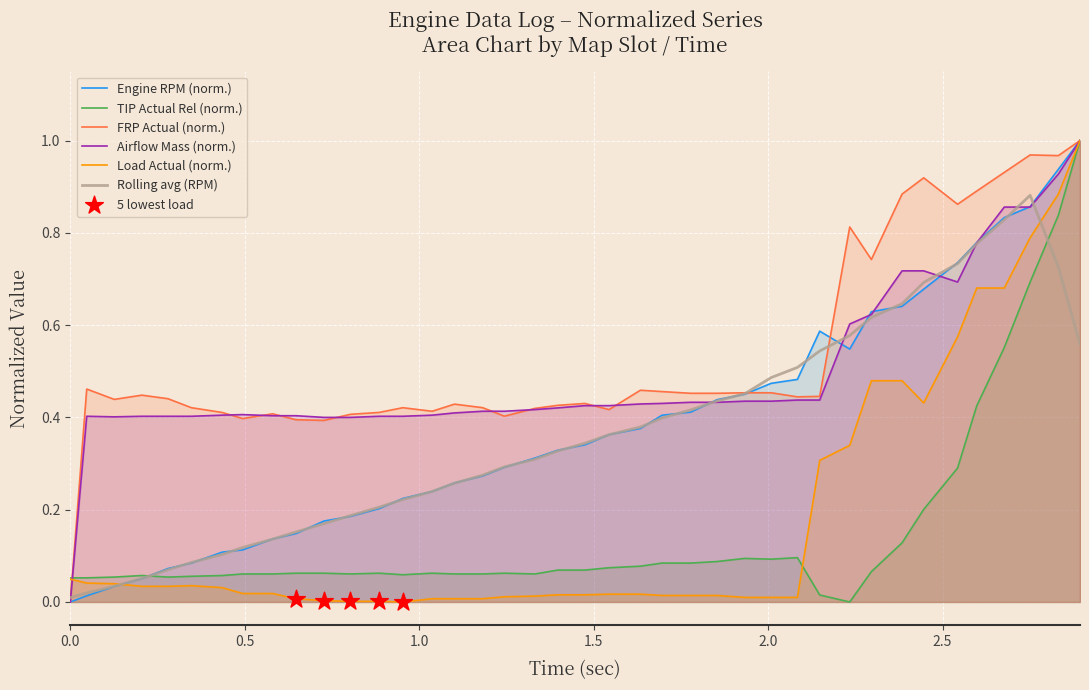

Is the value of tip_actual_rel at 22 greater than the value of load_actual at 36?

No